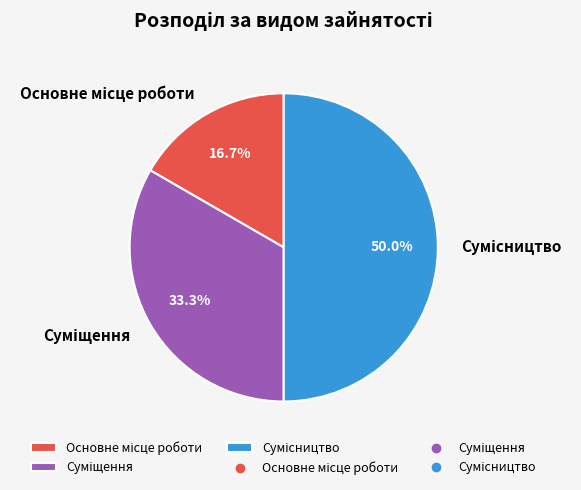

Combined, what portion of the pie is Суміщення and Основне місце роботи?

50.0%